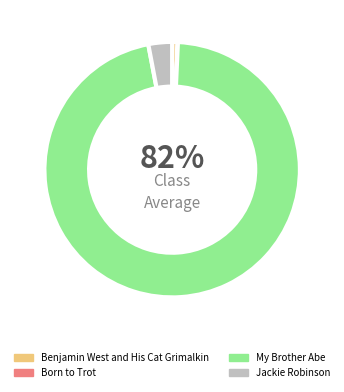

What is the largest slice in the pie chart?

My Brother Abe